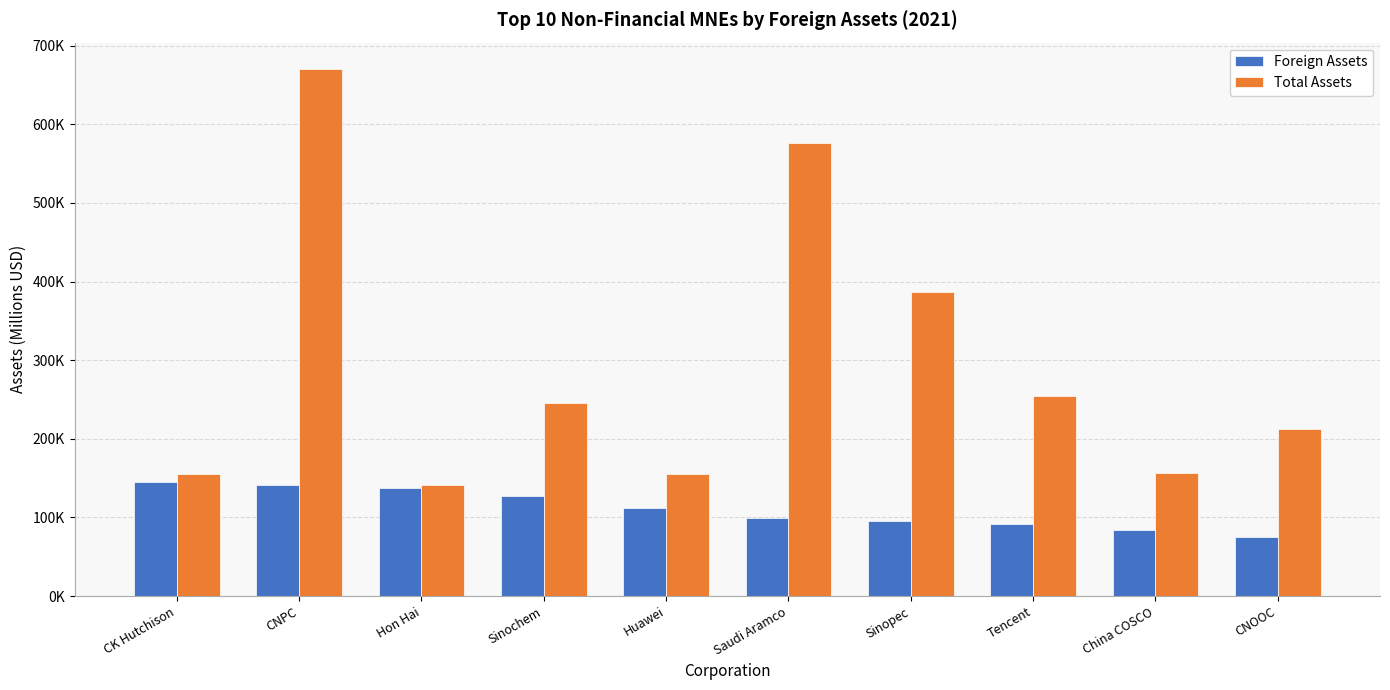

Which series changed the most between Huawei and China COSCO?

Foreign Assets